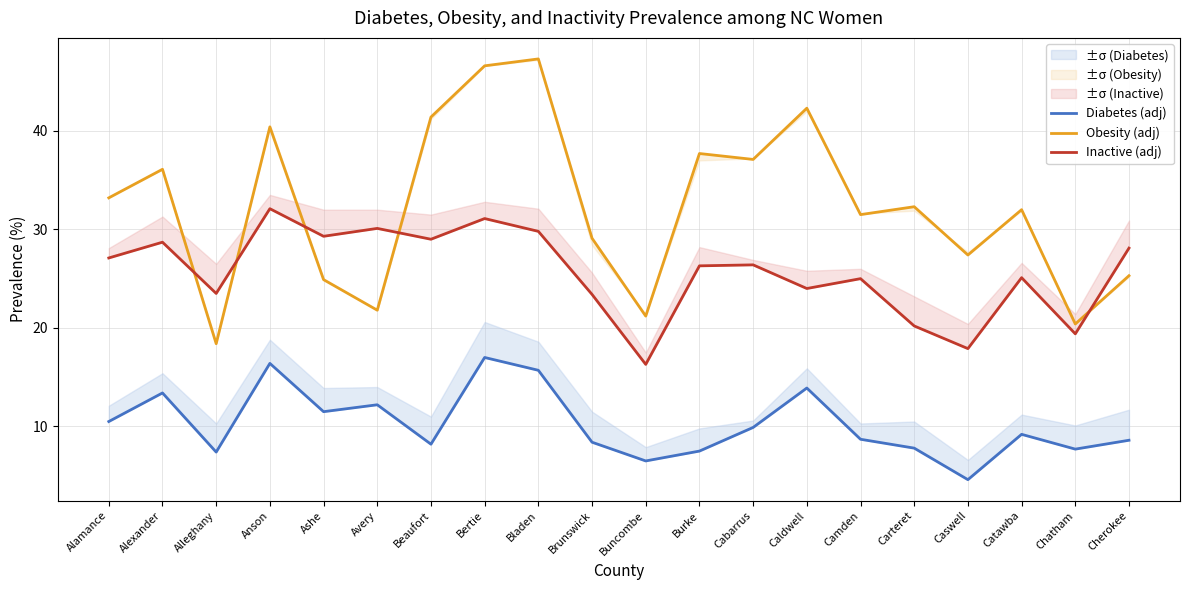

Is the value of Diabetes (adj) at Beaufort greater than the value of Inactive (adj) at Ashe?

No